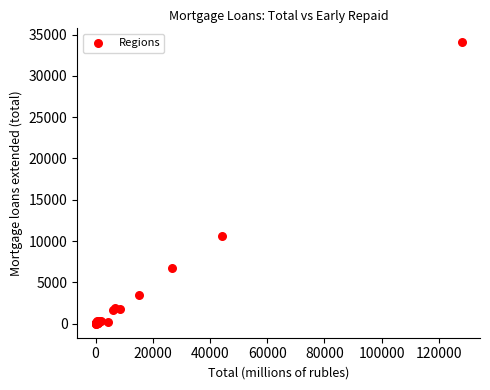

What Y value in the scatter plot is closest to 17026?

10650.6